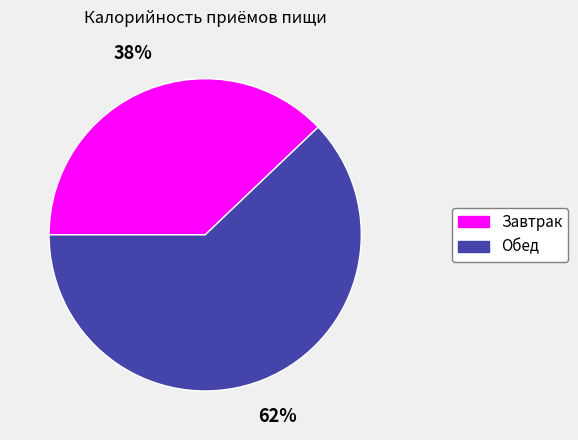

Is Завтрак the majority of the pie?

No